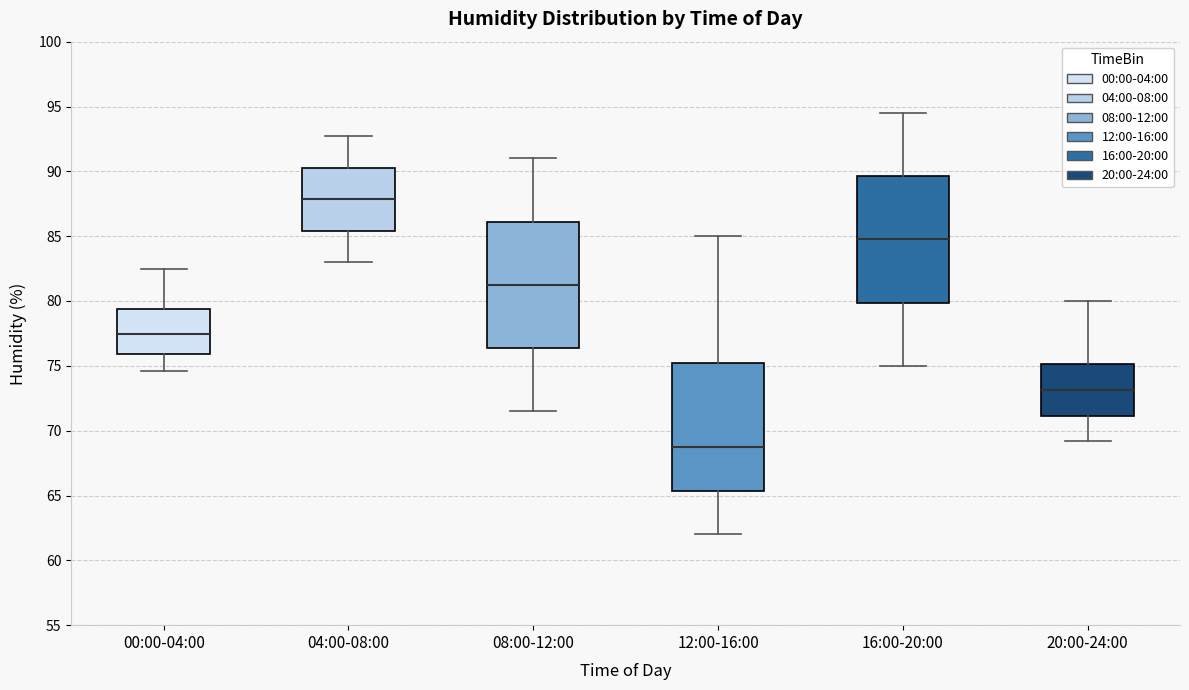

Which box's median line is the highest?

04:00-08:00